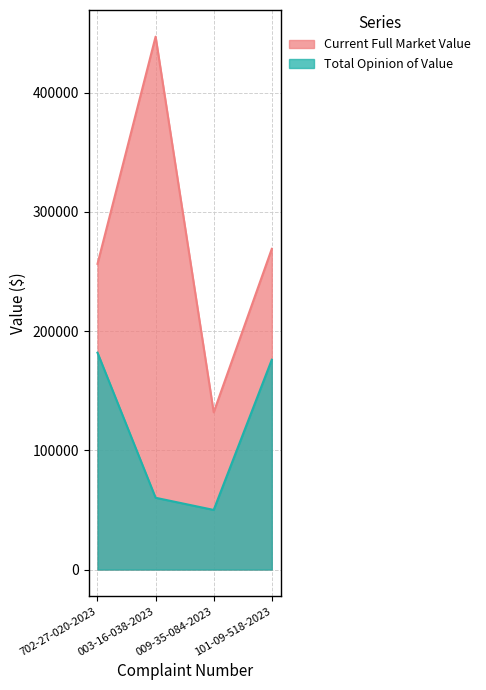

At which category is the sum across all series the highest?

003-16-038-2023